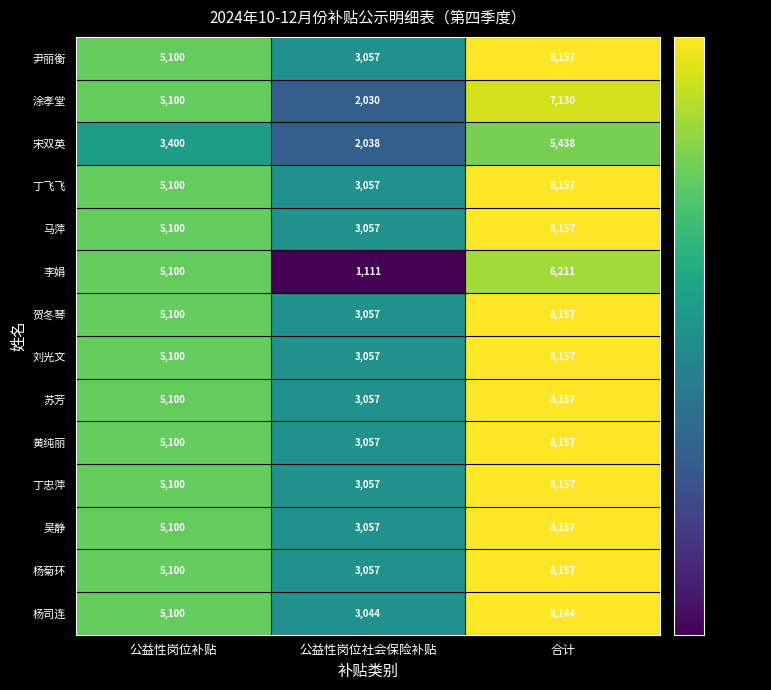

What is the sum of the 马萍 values at 合计 and 公益性岗位补贴?

13257